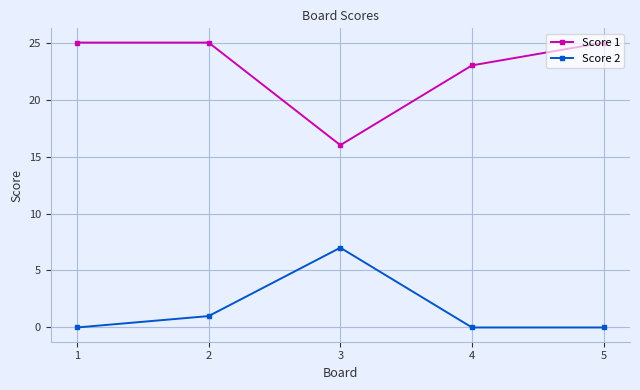

The Score 1 series shows 23 at 4. True or false?

True